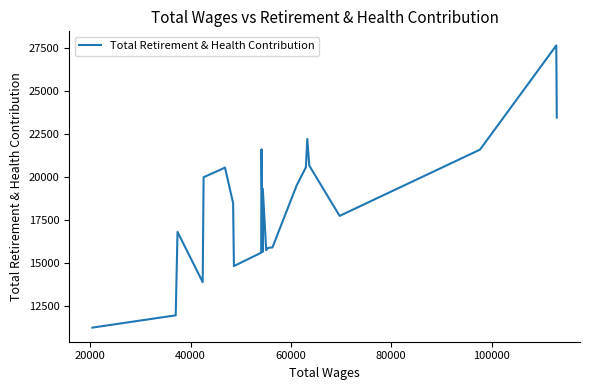

How many points are higher than both their immediate neighbors (excluding endpoints)?

6